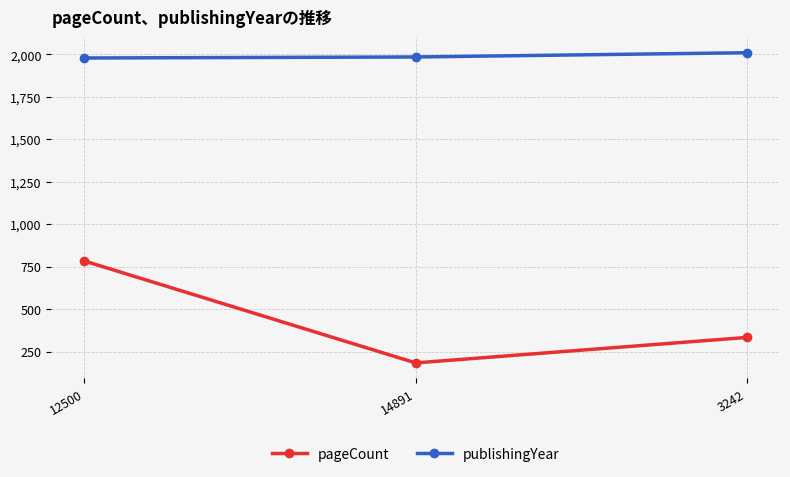

What is the difference between the maximum and minimum values in the pageCount series?

600